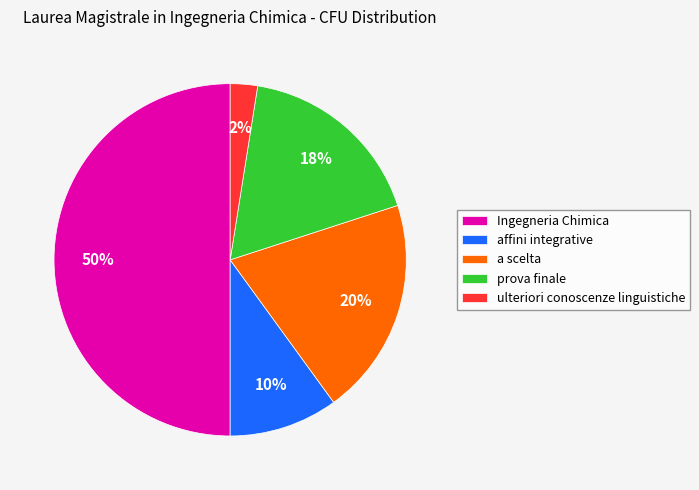

What percentage is the a scelta slice, to the nearest percent?

20%